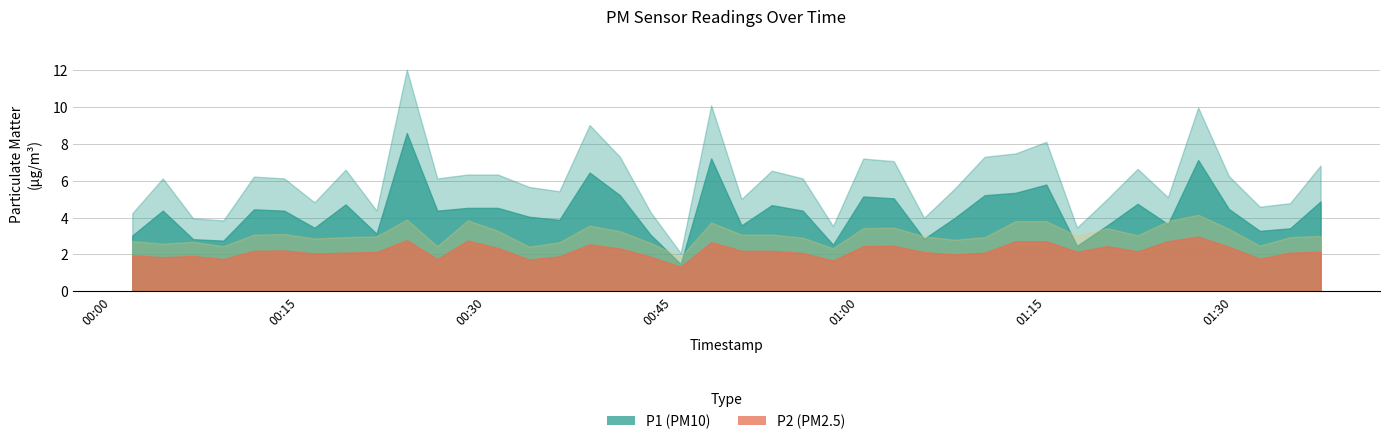

True or false: P2 and P1 cross at least once.

False